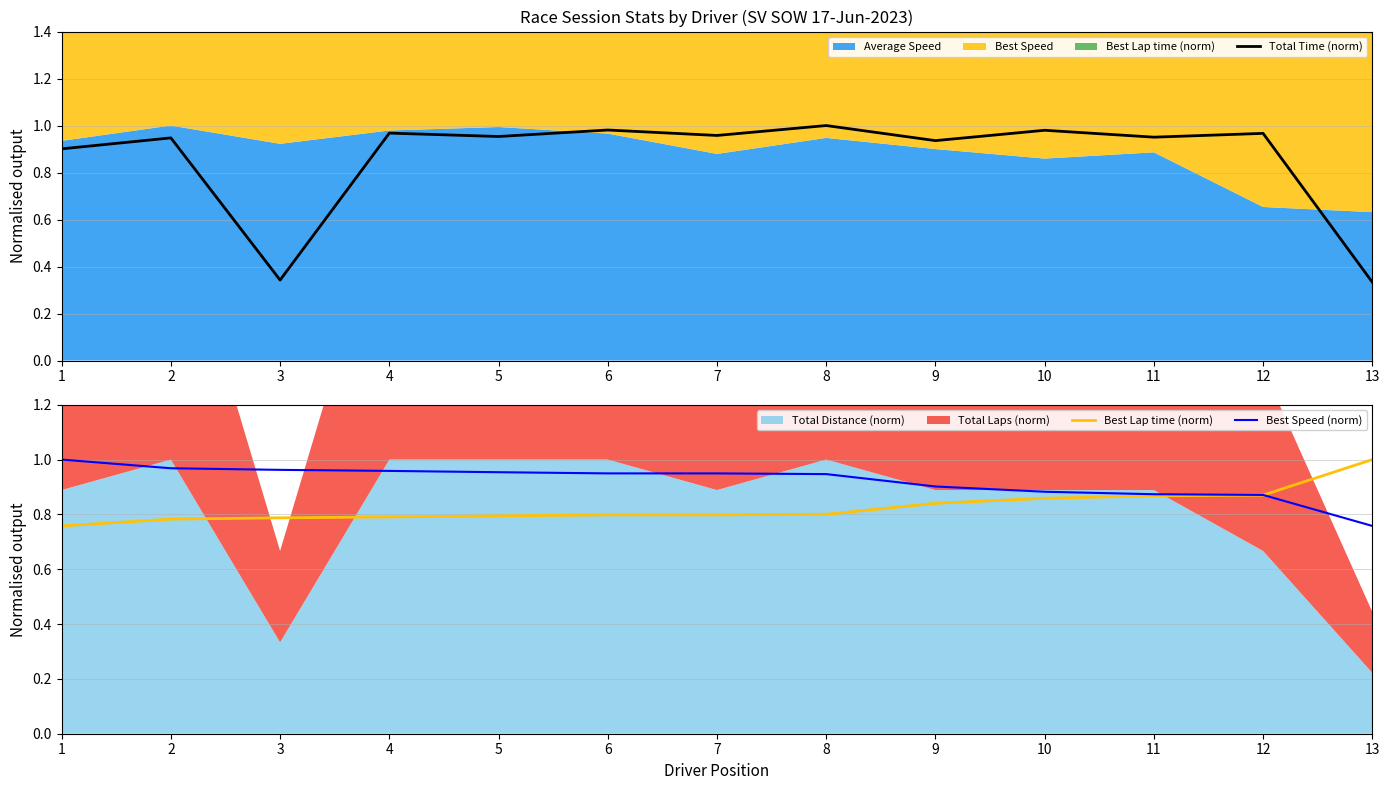

What is the sum of the Total Time (norm) values at 12 and 9?

1.9